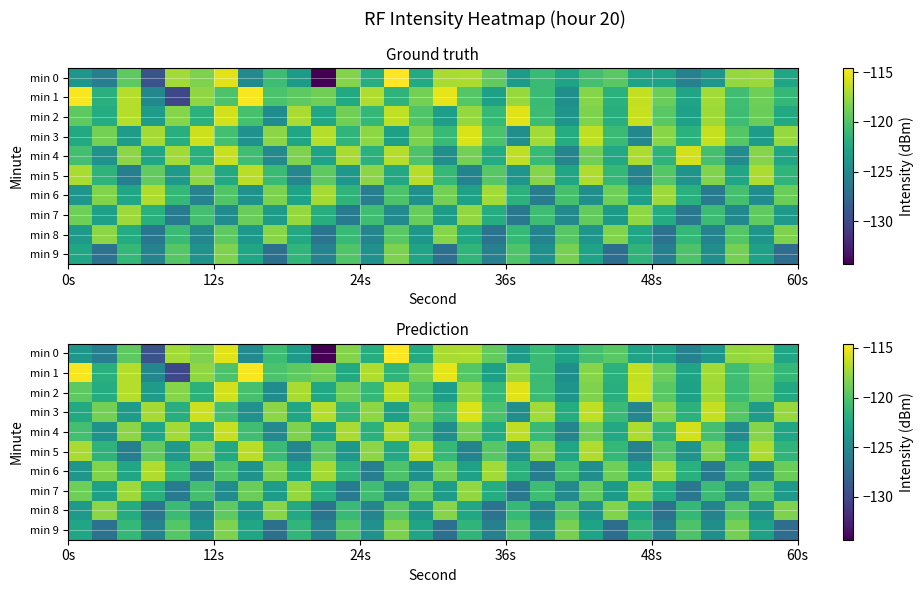

What is the maximum value for min 1?

-114.8